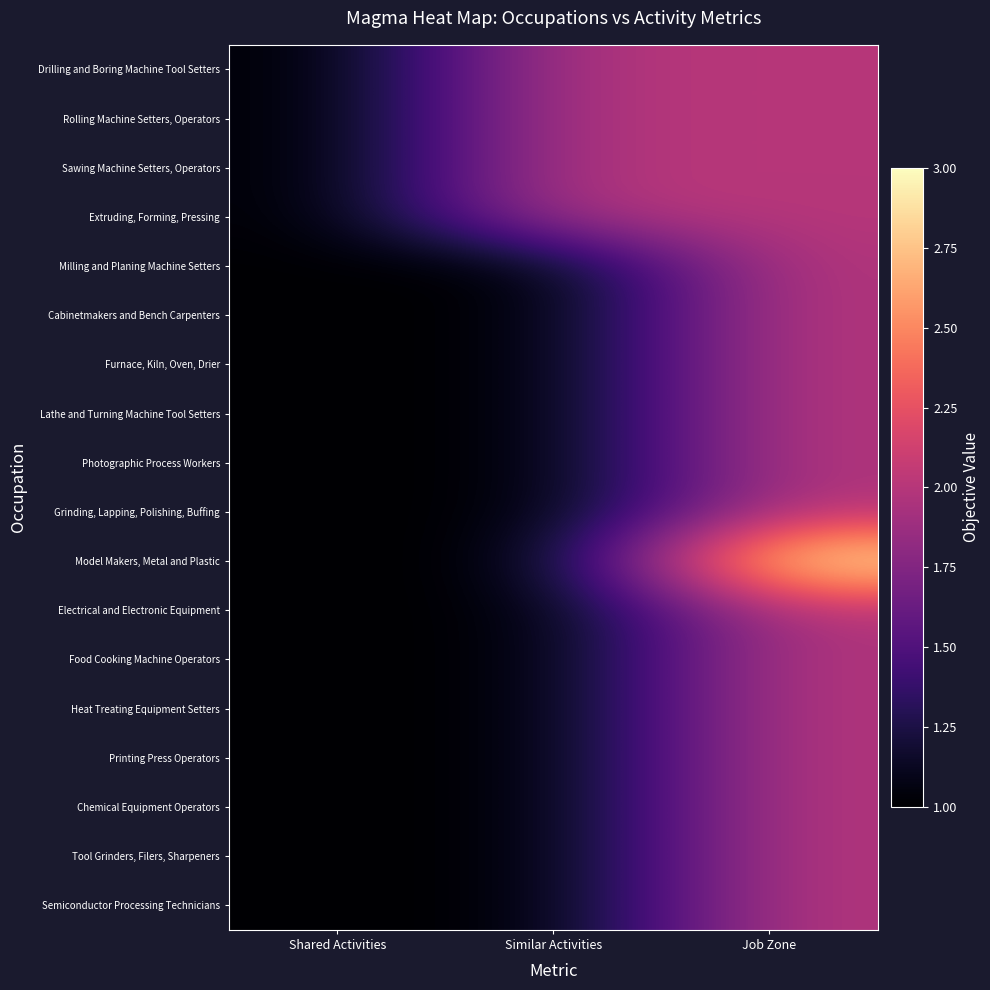

At which category does the chart reach its minimum across all series?

Shared Activities